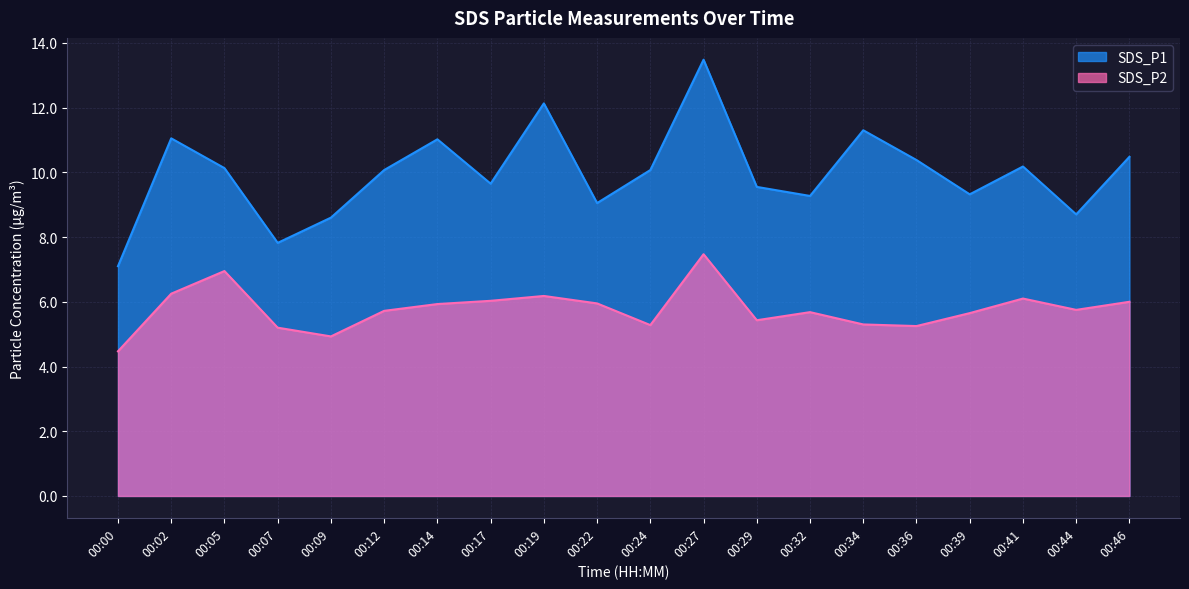

The value of SDS_P1 at 00:17 is 9.7. True or false?

True